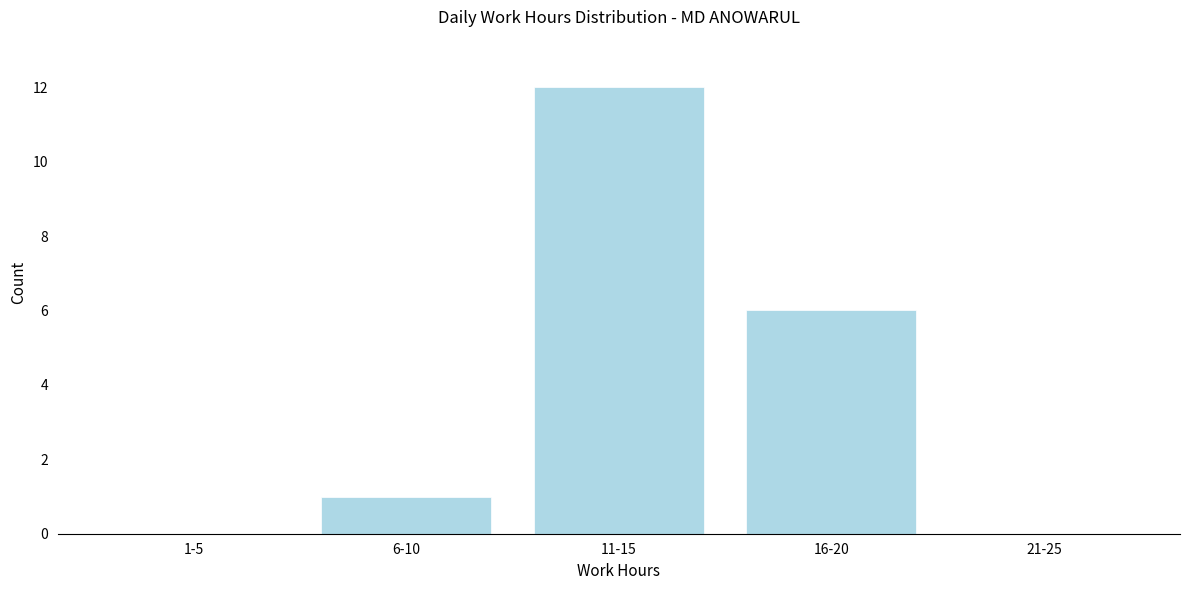

Reading left to right, transcribe all the data shown in this chart.

1-5=0	6-10=1	11-15=12	16-20=6	21-25=0